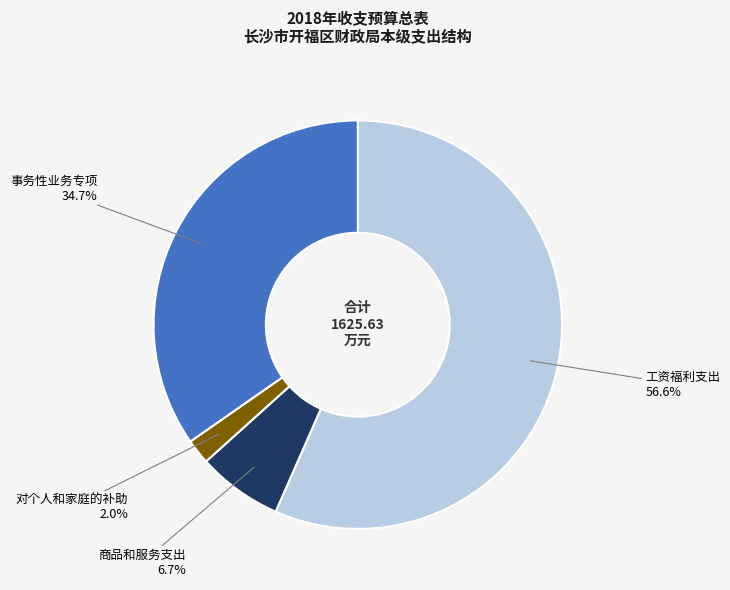

To the nearest percent, what percentage of the pie is 工资福利支出?

57%